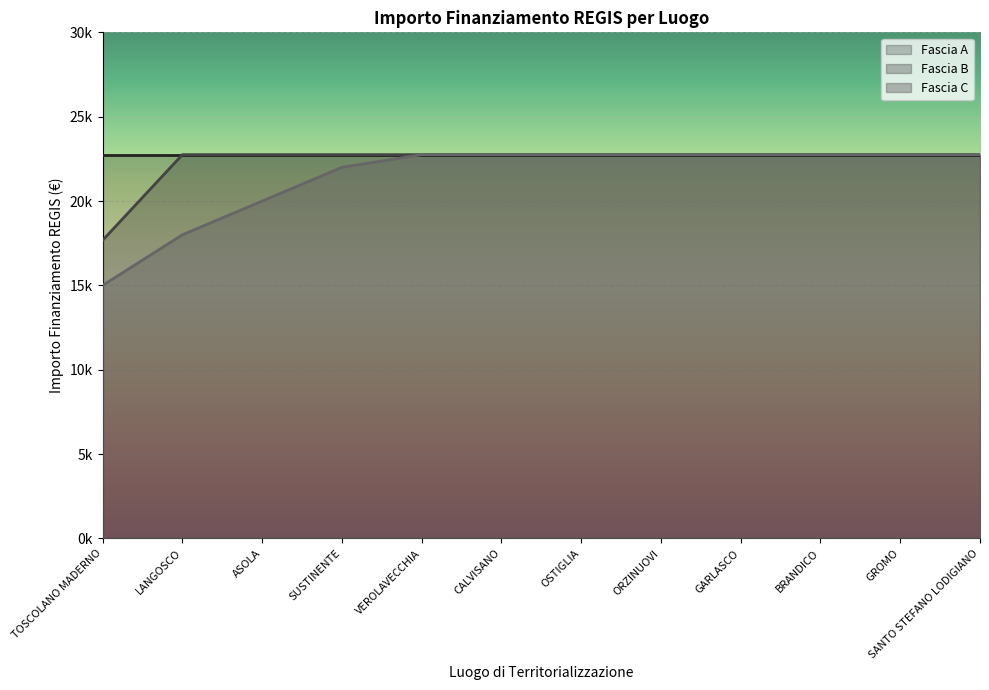

True or false: Fascia B and Fascia C intersect in this chart.

False